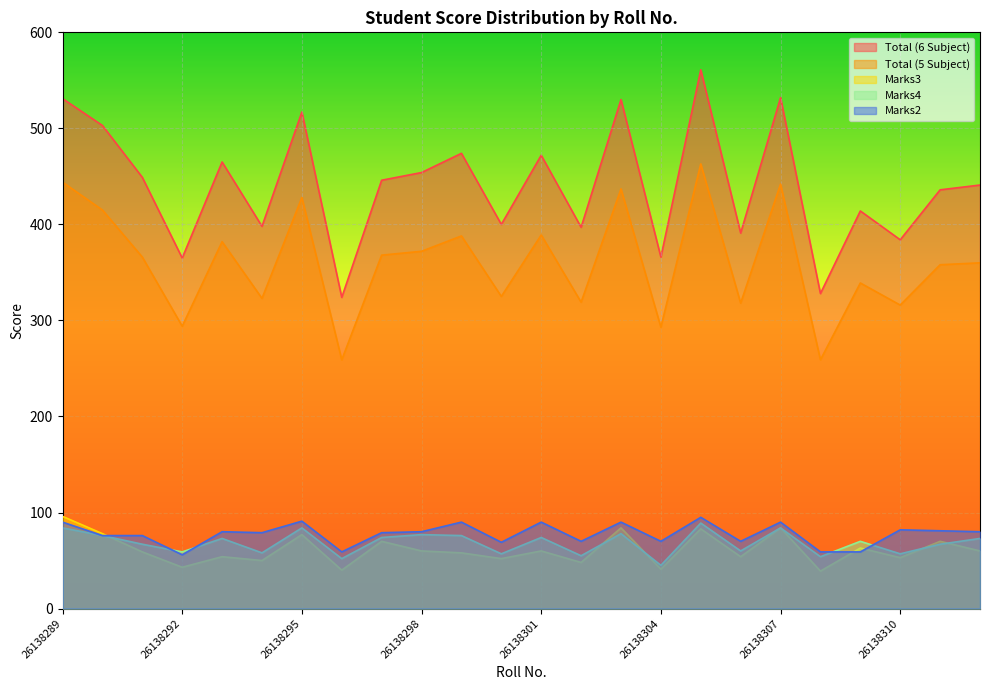

Rank the categories by Total (6 Subject) value from highest to lowest.

26138305, 26138307, 26138289, 26138303, 26138295, 26138290, 26138299, 26138301, 26138293, 26138298, 26138291, 26138297, 26138312, 26138311, 26138309, 26138300, 26138294, 26138302, 26138306, 26138310, 26138304, 26138292, 26138308, 26138296